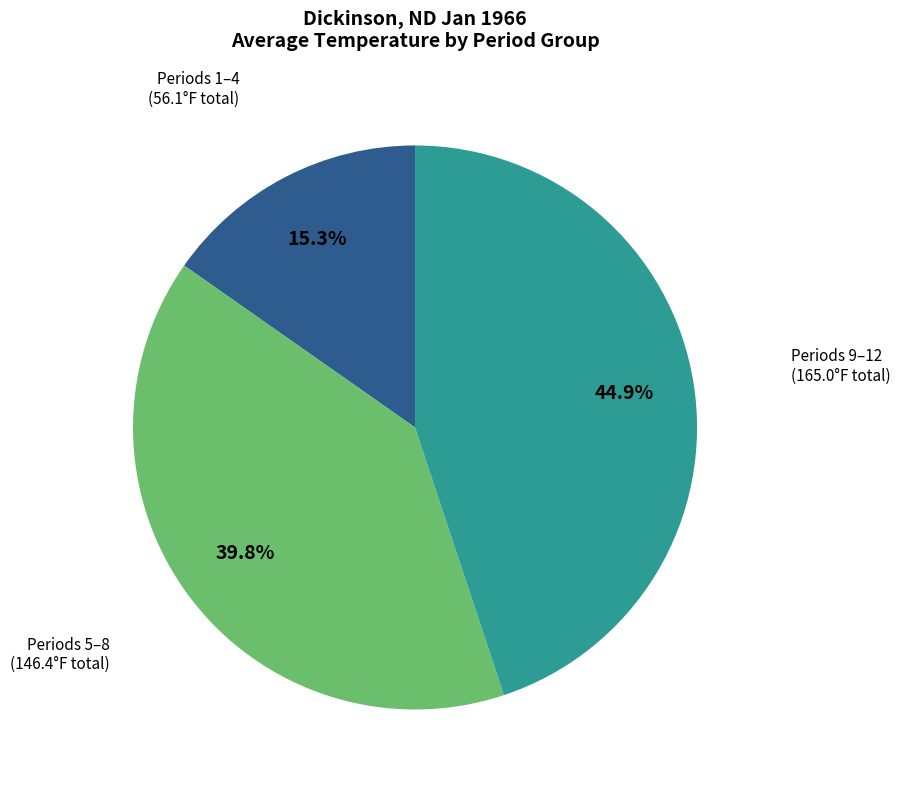

Does any single category account for the majority?

No